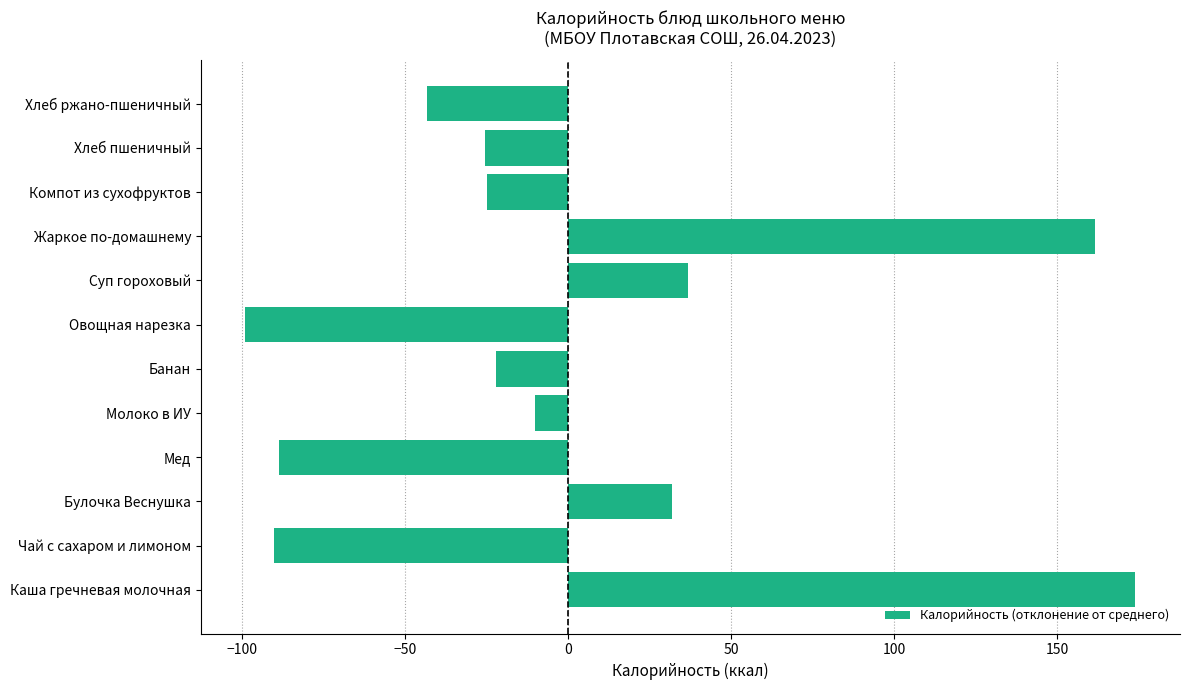

What is the smallest value displayed?

-99.1